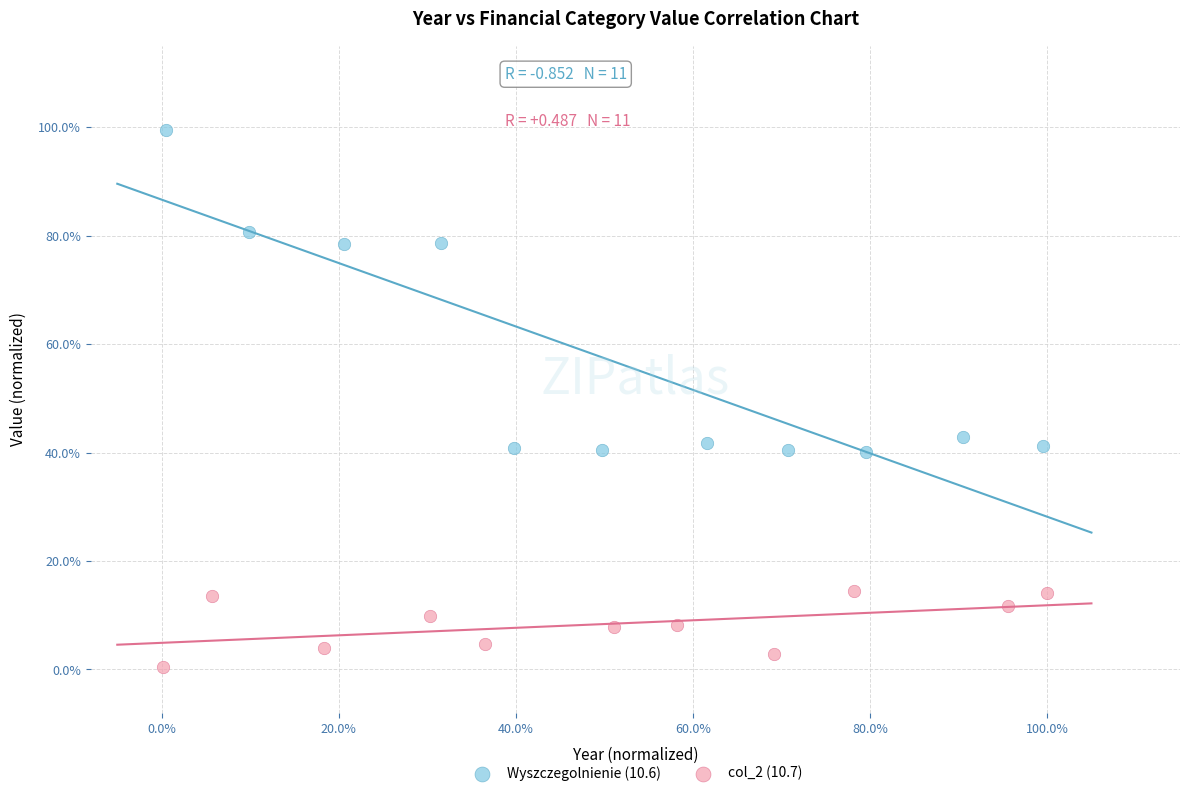

Which series reaches the minimum Y coordinate?

col_2 (10.7)